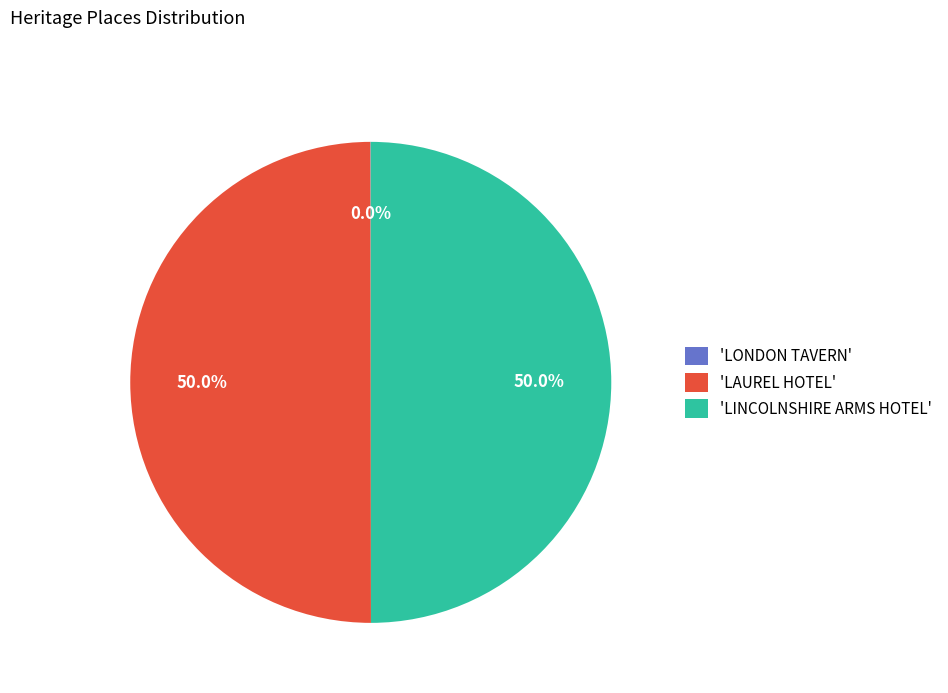

What is the total percentage of 'LINCOLNSHIRE ARMS HOTEL' and 'LAUREL HOTEL'?

100.0%